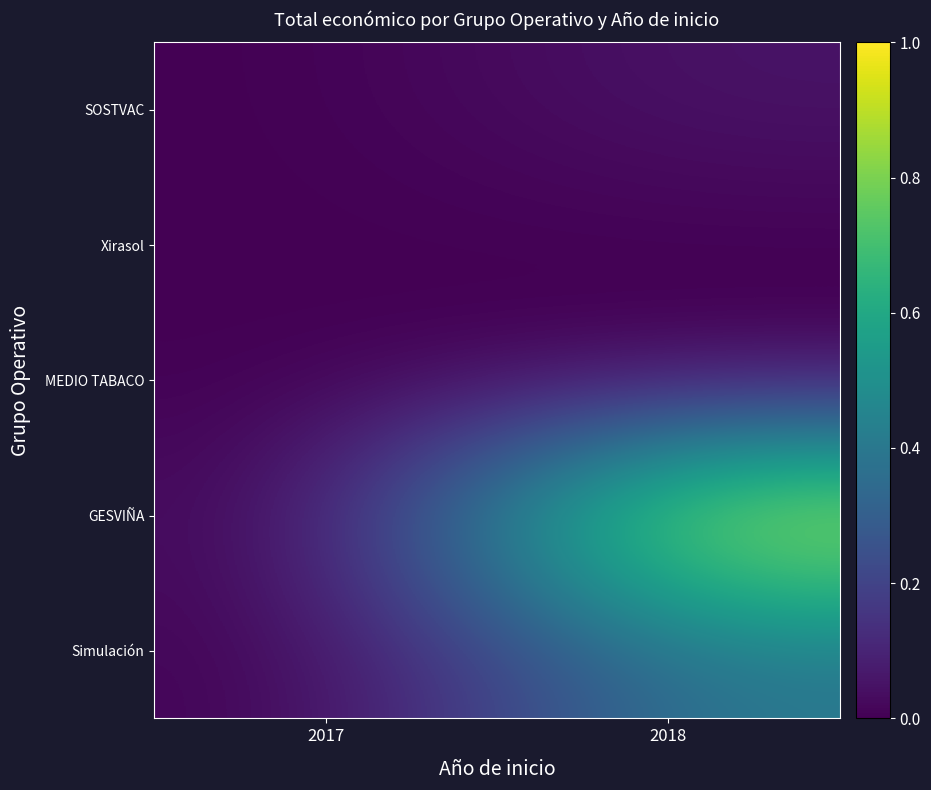

How many series are shown in this chart?

5